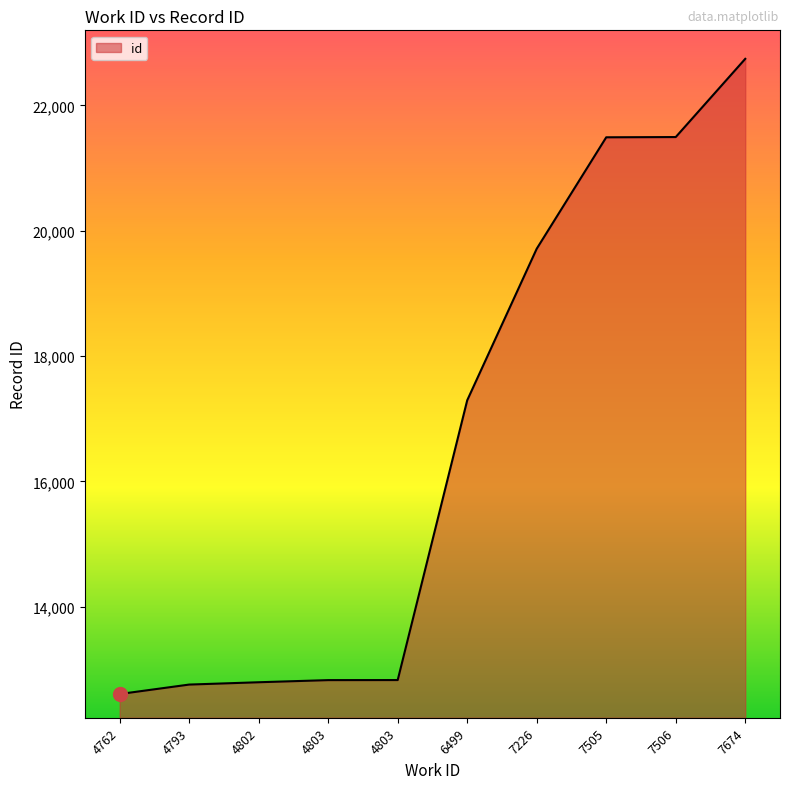

List the labels in order of value, largest first.

7674, 7506, 7505, 7226, 6499, 4803, 4803, 4802, 4793, 4762